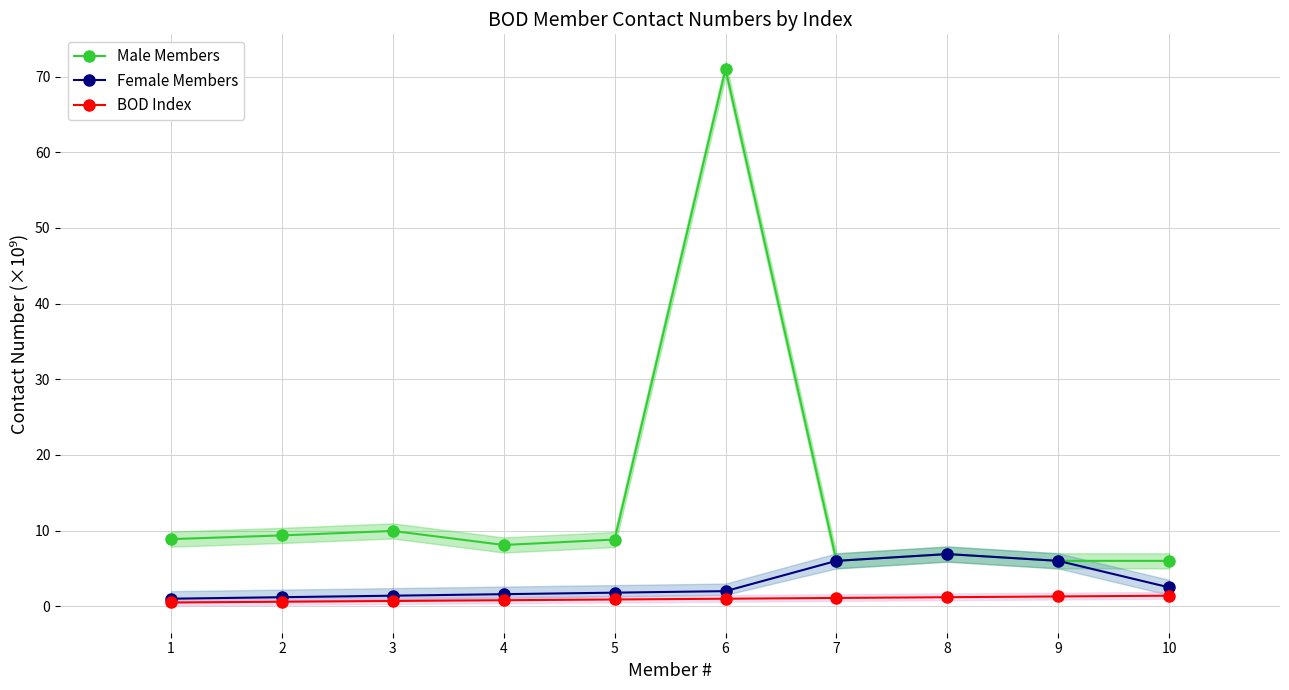

How many lines are shown in the chart?

3